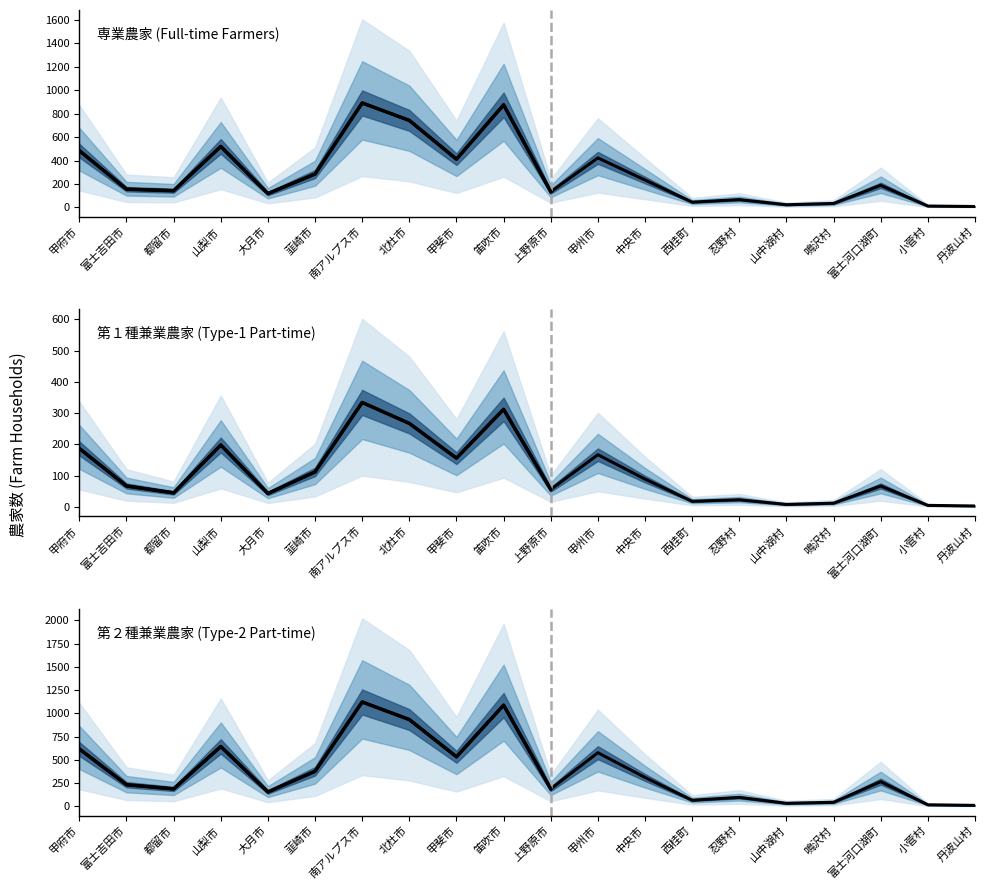

Is it true that 第２種兼業農家 (Type-2 Part-time) equals 67 at 西桂町?

True